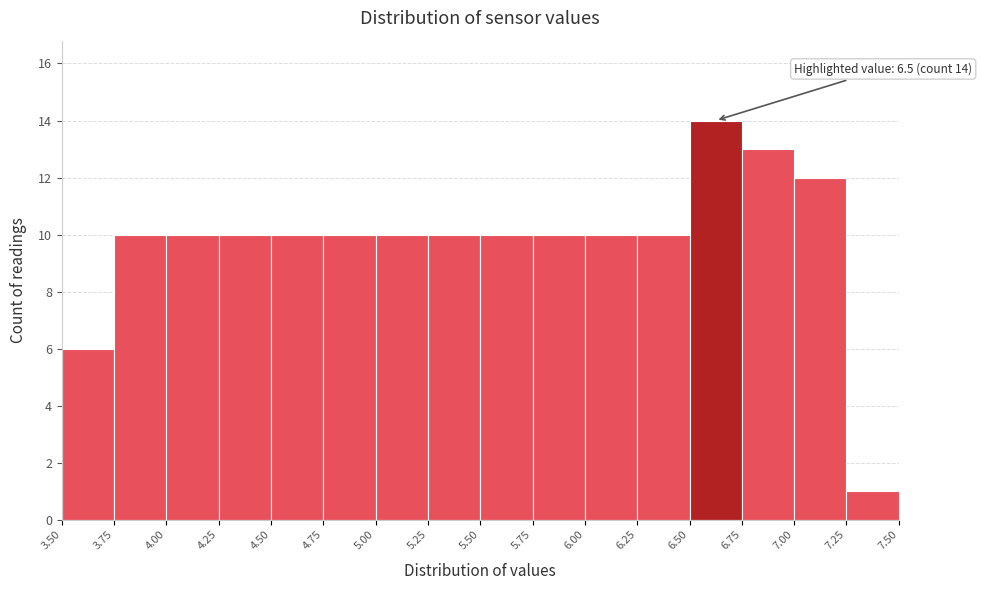

Which range on the x-axis has the tallest bar?

6.50 to 6.75